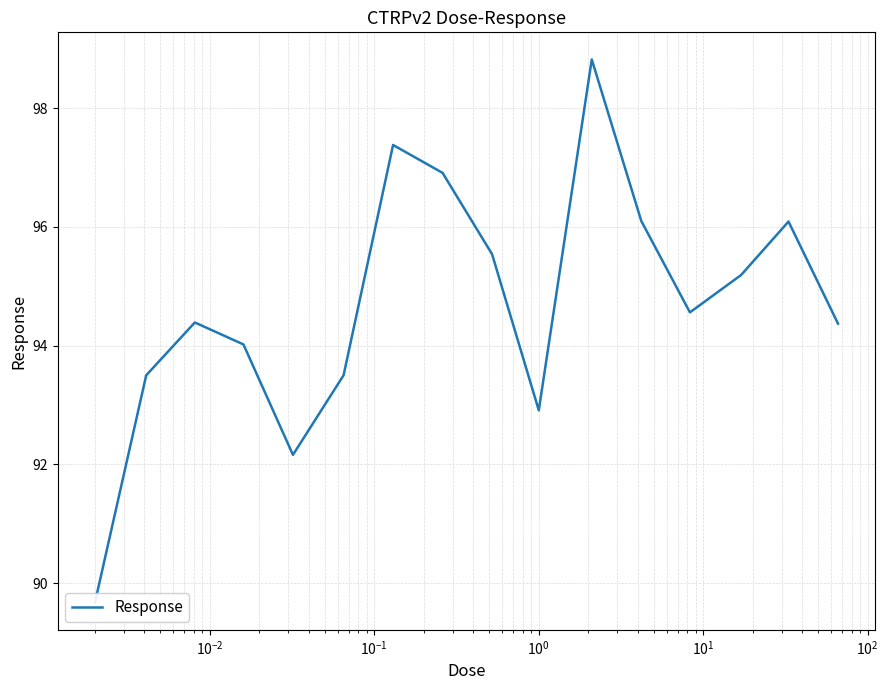

The chart shows a value of 21.4 at 14. True or false?

False